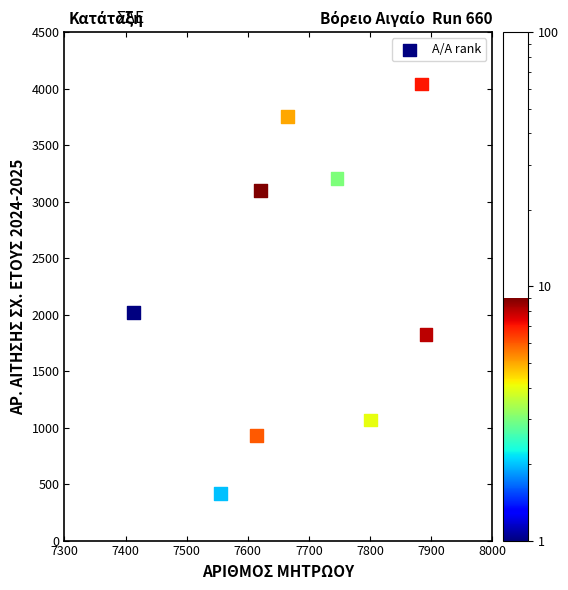

What Y value in the scatter plot is closest to 2228?

2018